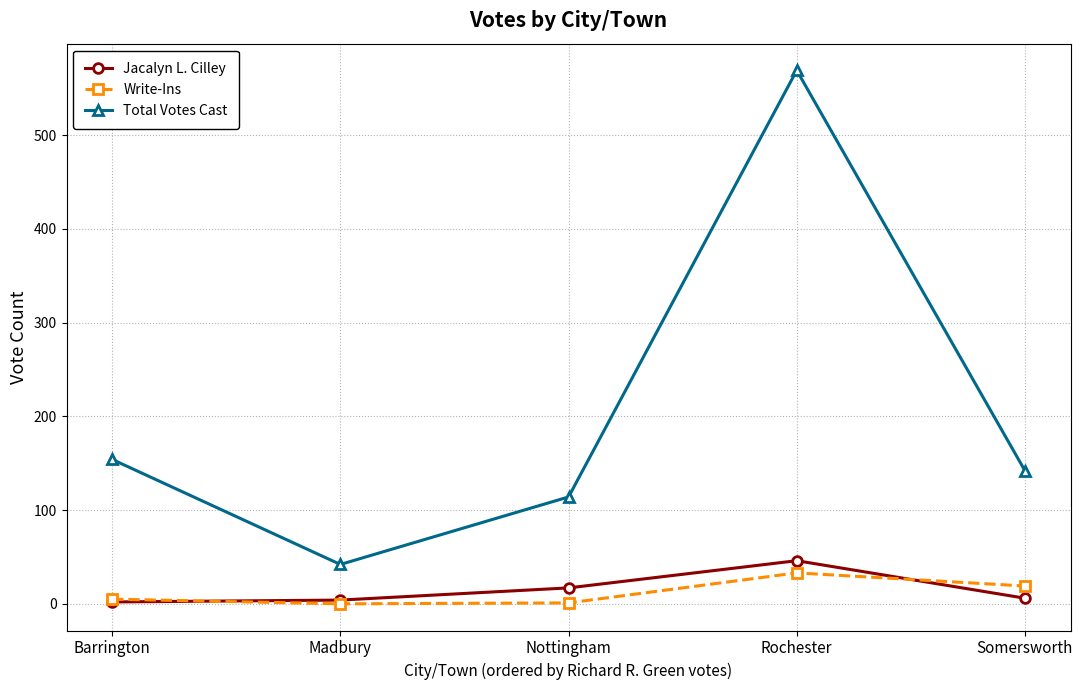

Which series changed the most between Nottingham and Rochester?

Total Votes Cast